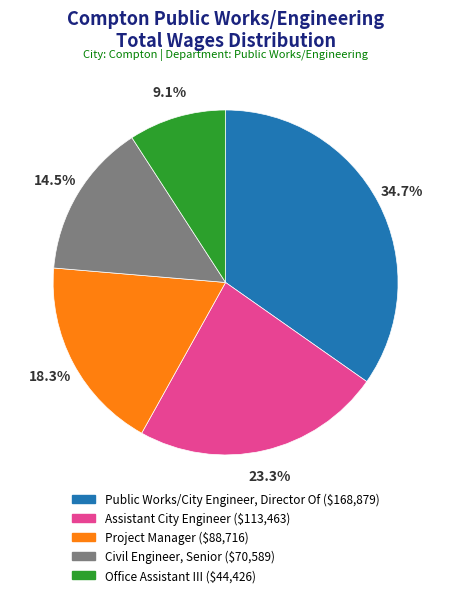

To the nearest percent, what portion does Project Manager represent?

18%